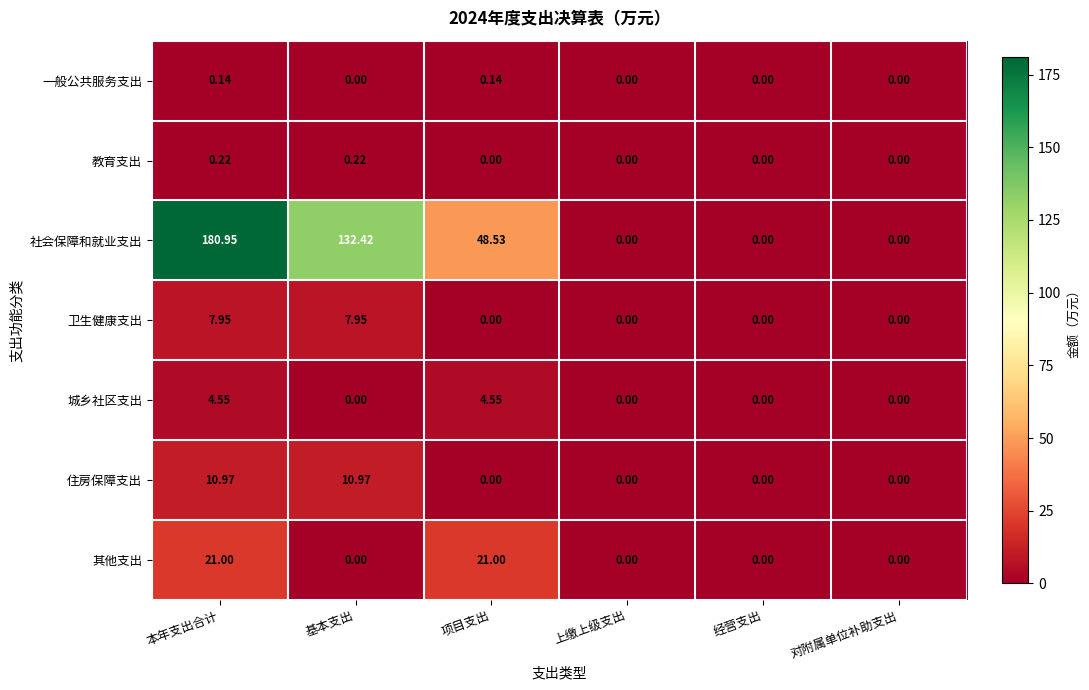

Which series changed the most between 项目支出 and 上缴上级支出?

社会保障和就业支出